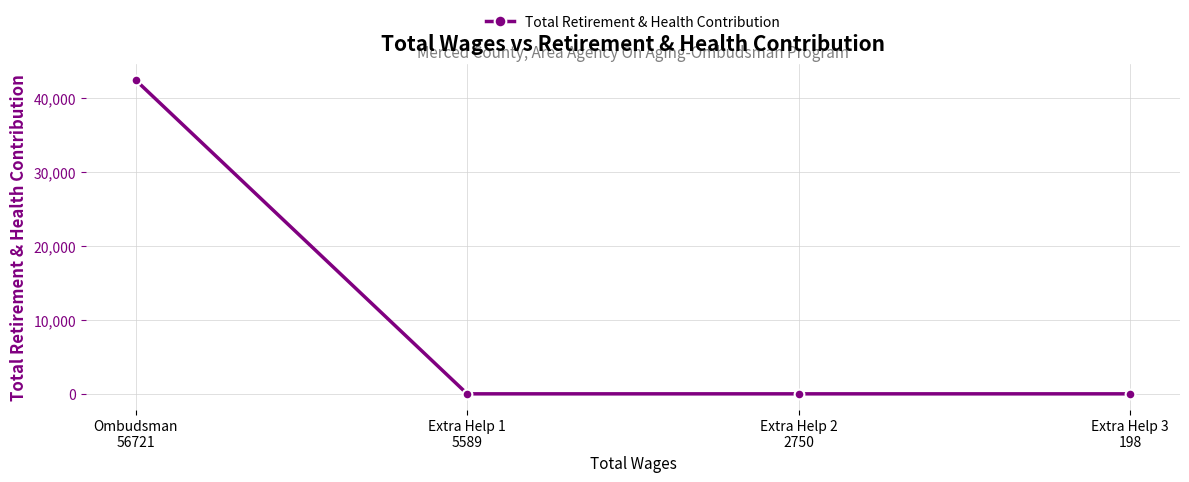

What is the maximum value shown in the chart?

42365